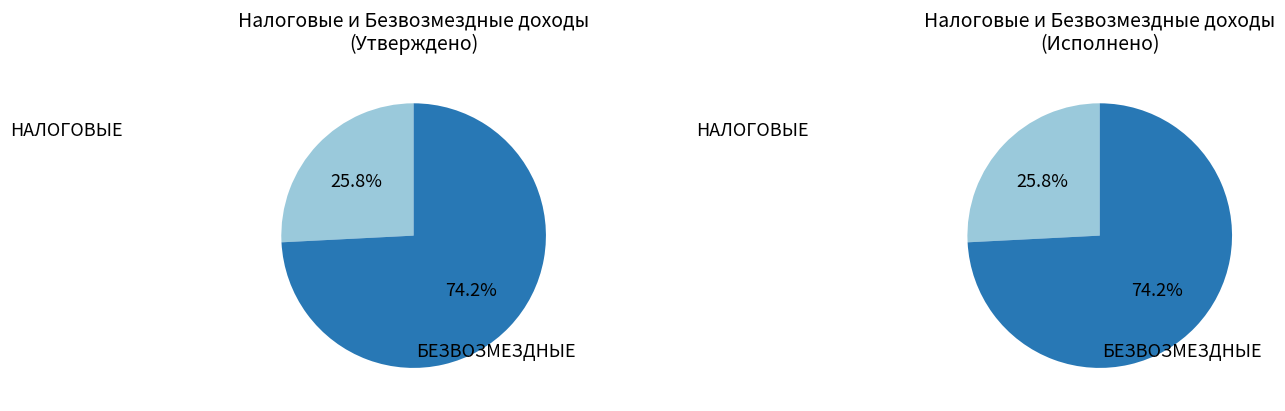

To the nearest percent, what is the combined percentage of БЕЗВОЗМЕЗДНЫЕ ПОСТУПЛЕНИЯ and НАЛОГОВЫЕ И НЕНАЛОГОВЫЕ ДОХОДЫ?

100%